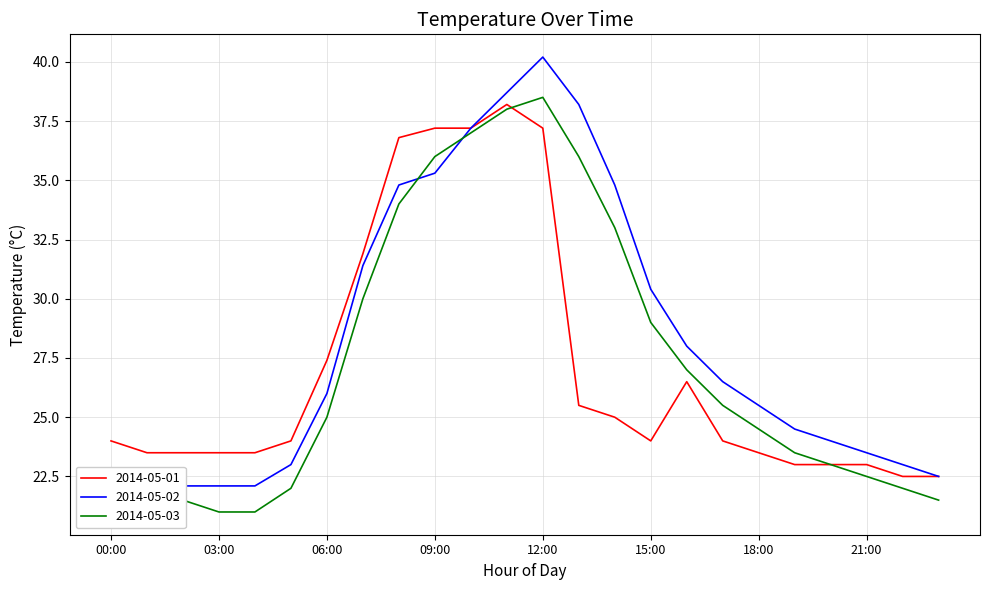

What is the difference between the highest and lowest values at 07:00?

1.9